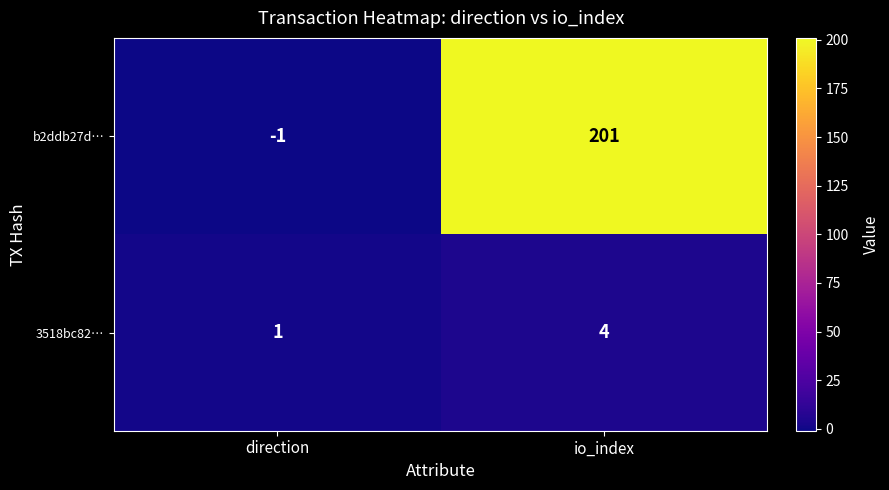

What is the difference between the highest and lowest values at io_index?

197